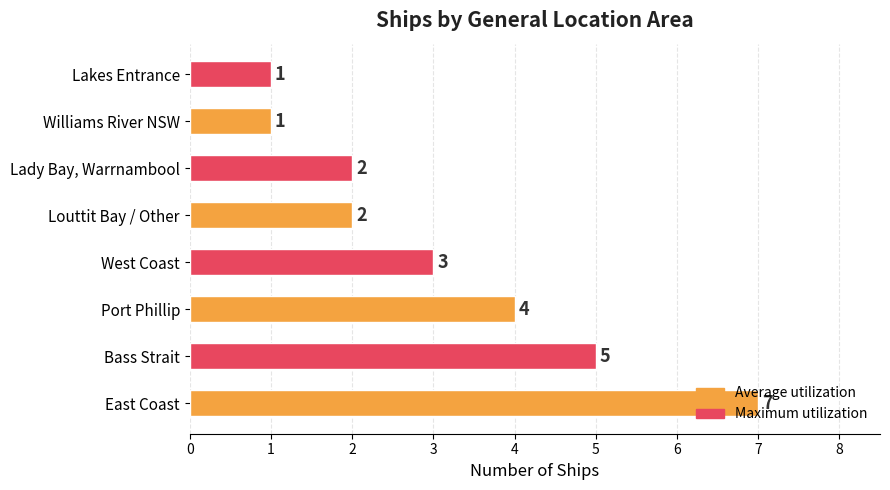

What is the difference between the second highest and second lowest values?

4